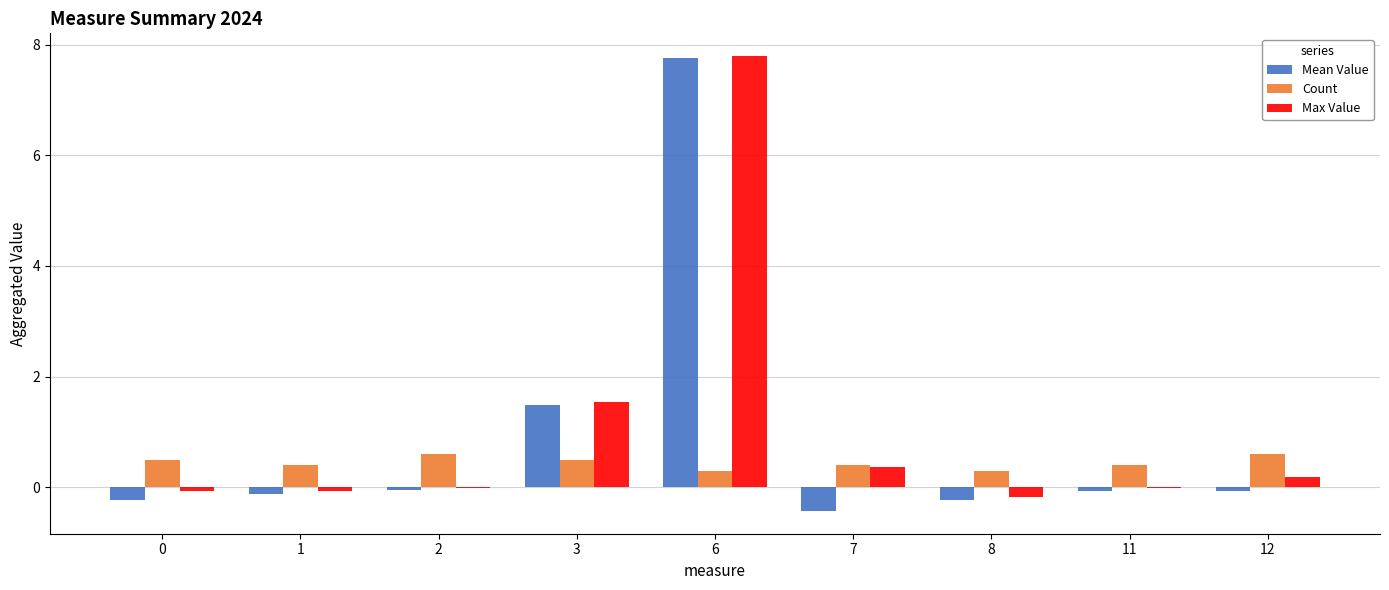

Which series has the widest spread of values?

Mean Value